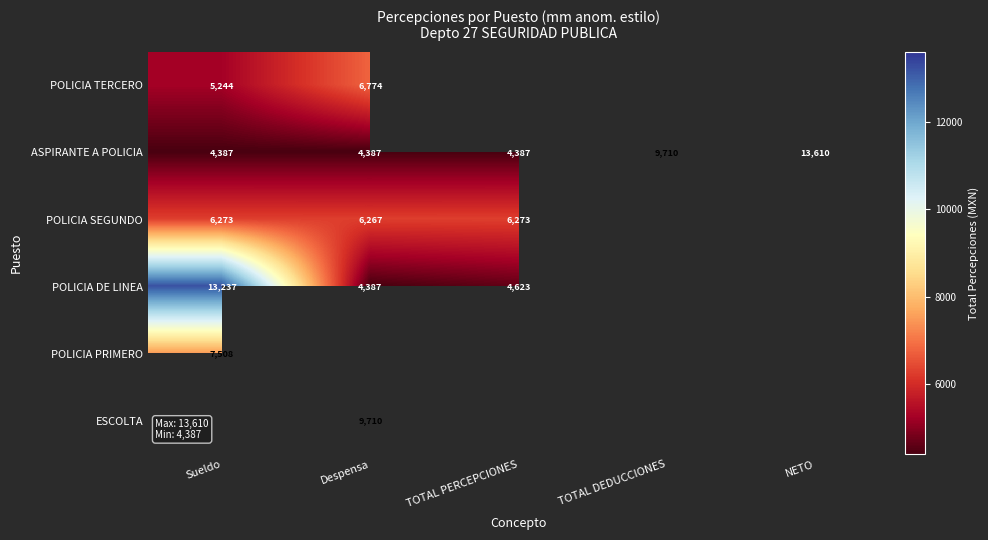

At Sueldo, list the series in order from smallest to largest.

ASPIRANTE A POLICIA, POLICIA TERCERO, POLICIA SEGUNDO, POLICIA PRIMERO, POLICIA DE LINEA, ESCOLTA